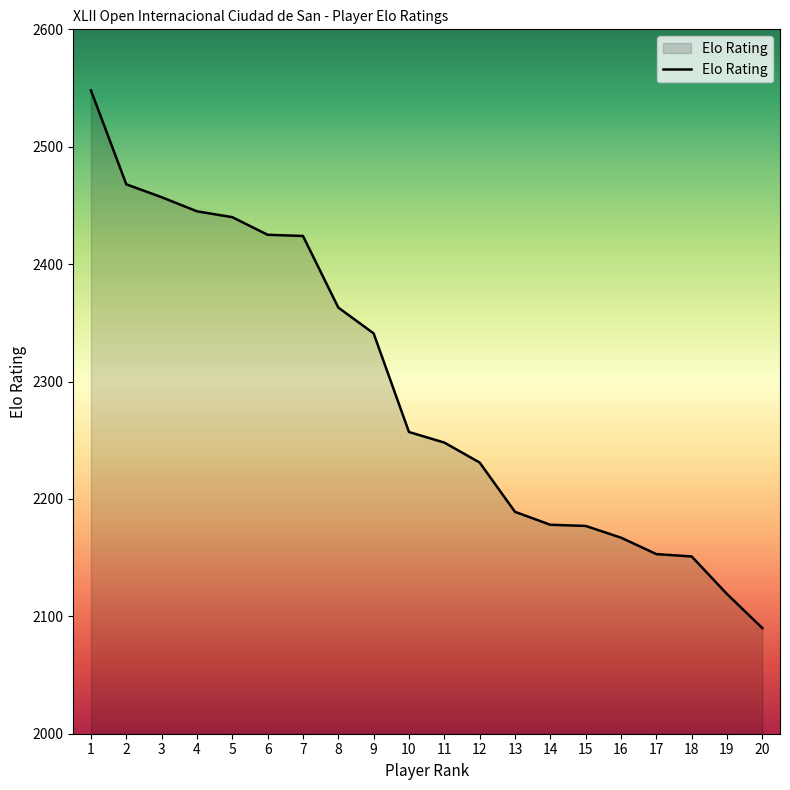

Does the chart have visible grid lines?

No